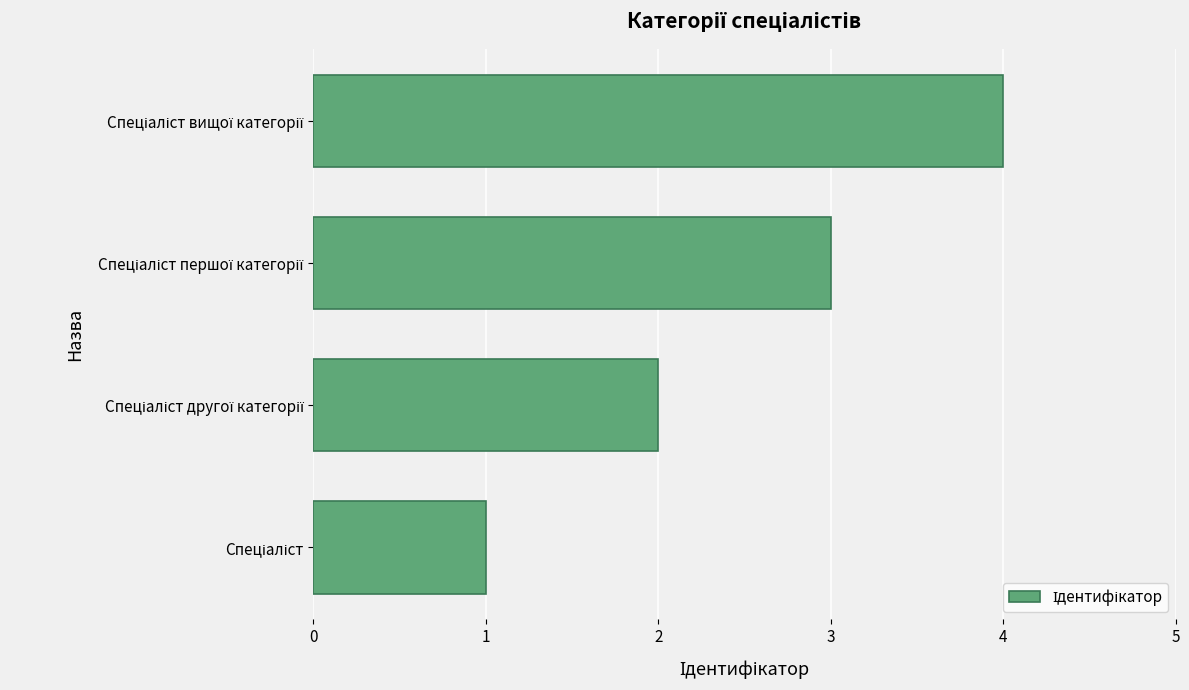

What is the greatest value displayed?

4